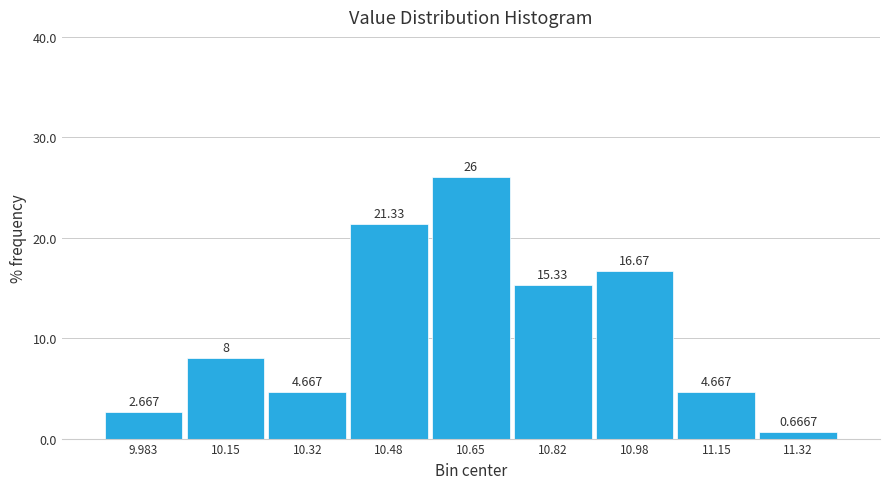

Reading left to right, list every bar in this chart as the range it spans on the x-axis followed by its height. The bar edges are not printed on the chart, so give them approximately, as read against the axis.

9.90 to 10.06: 2.6667
10.06 to 10.24: 8.0000
10.24 to 10.40: 4.6667
10.40 to 10.56: 21.3333
10.56 to 10.74: 26.0000
10.74 to 10.90: 15.3333
10.90 to 11.06: 16.6667
11.06 to 11.24: 4.6667
11.24 to 11.40: 0.6667